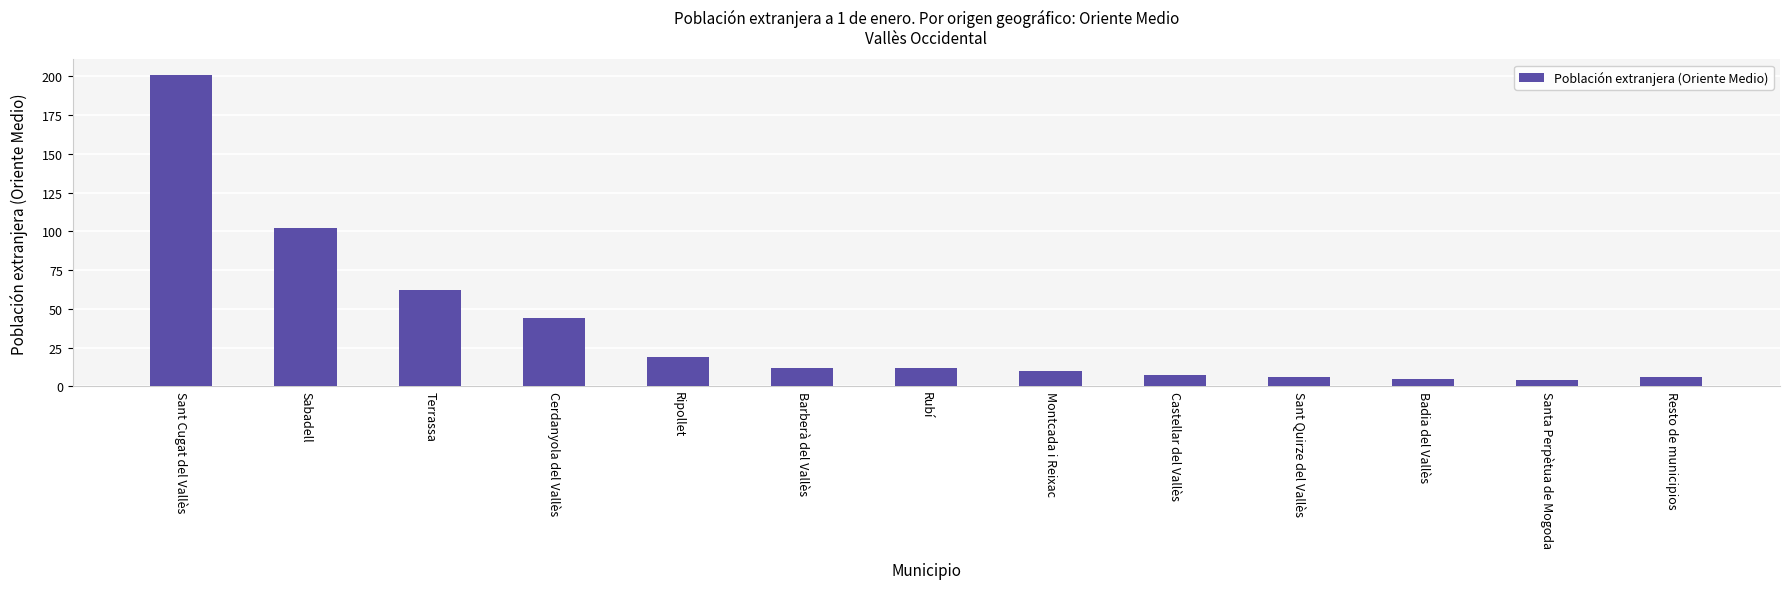

What position from the right is Cerdanyola del Vallès?

10